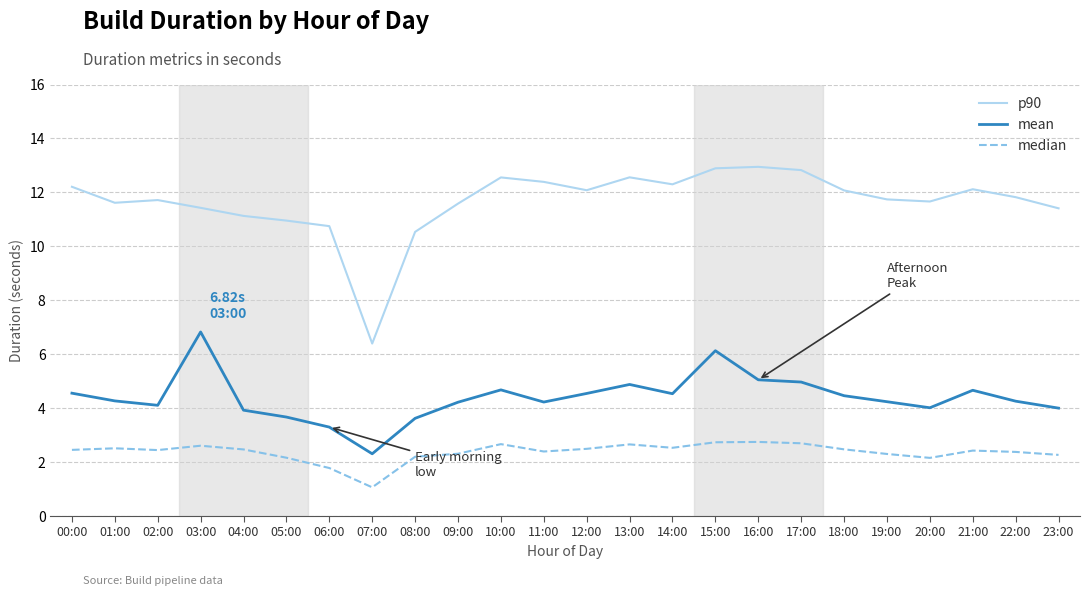

What position from the left is 14:00?

15